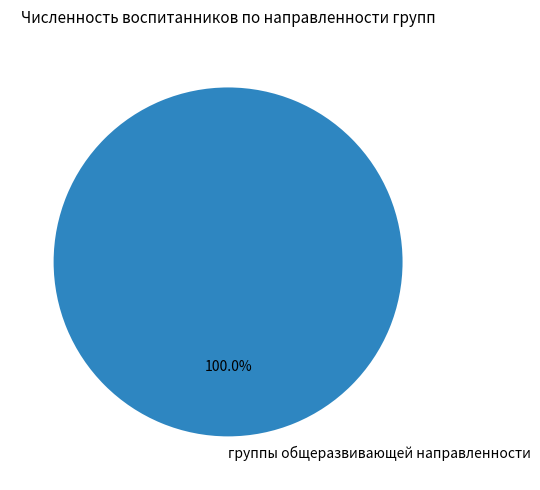

Is there any slice that represents more than half of the pie?

Yes